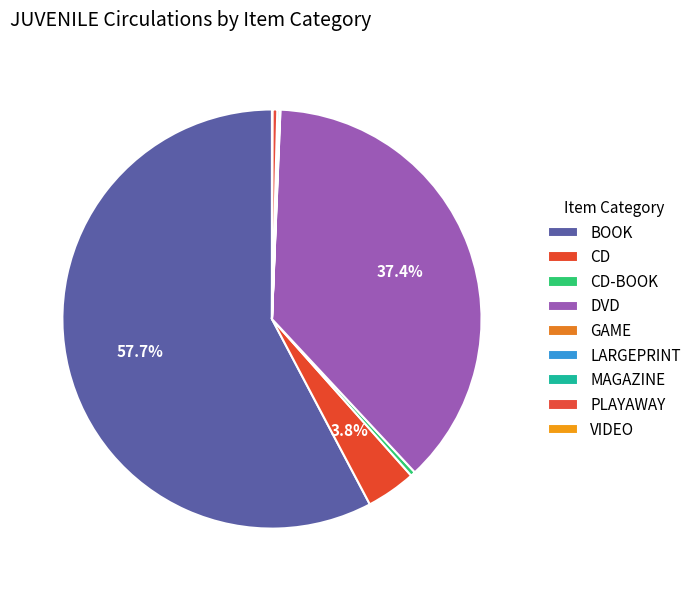

How many slices are in this pie chart?

9